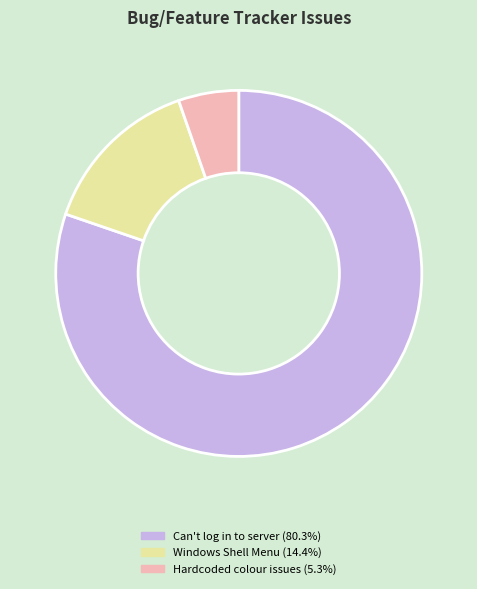

Does any single category account for the majority?

Yes